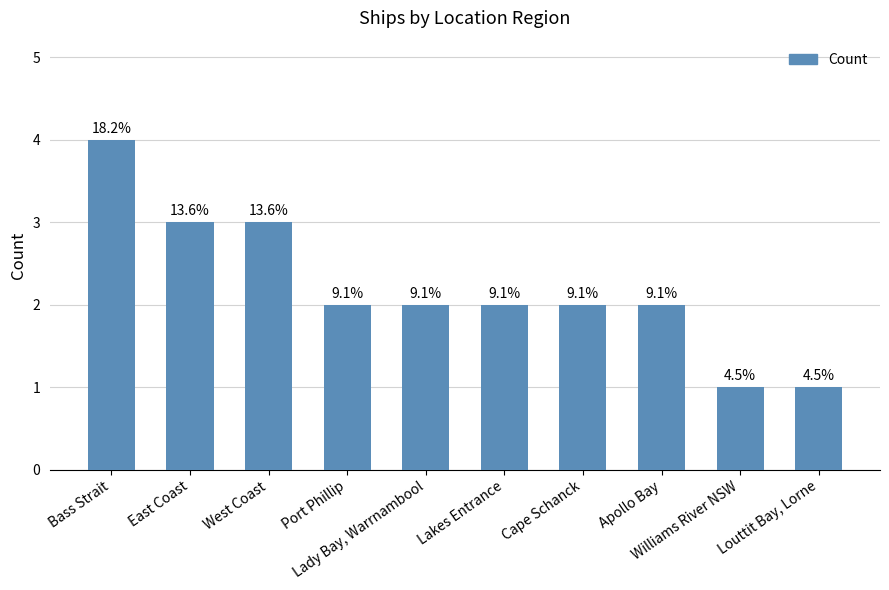

Where does the data first go above 2?

Bass Strait